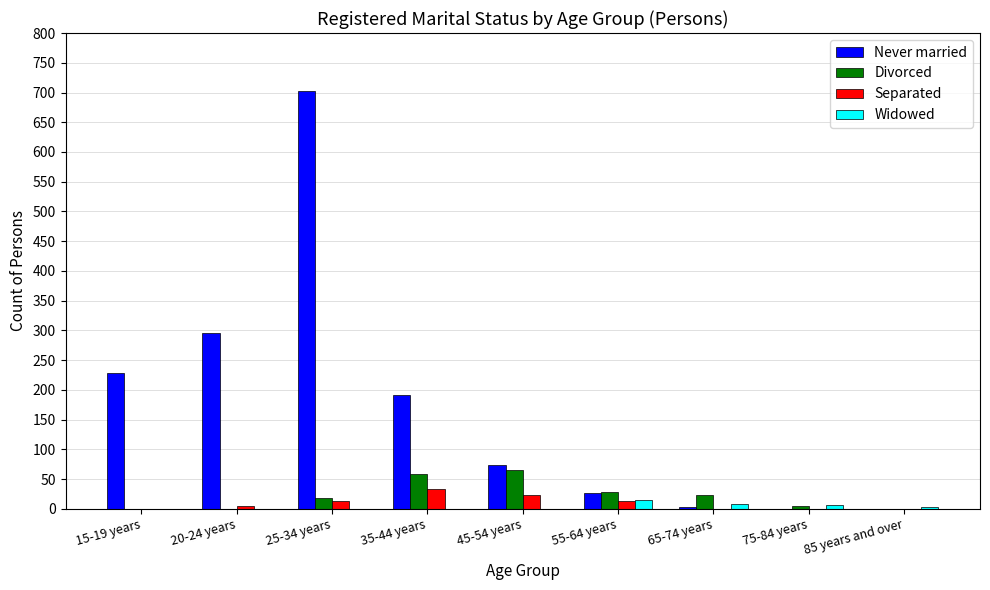

Which series changed the most between 25-34 years and 55-64 years?

Never married